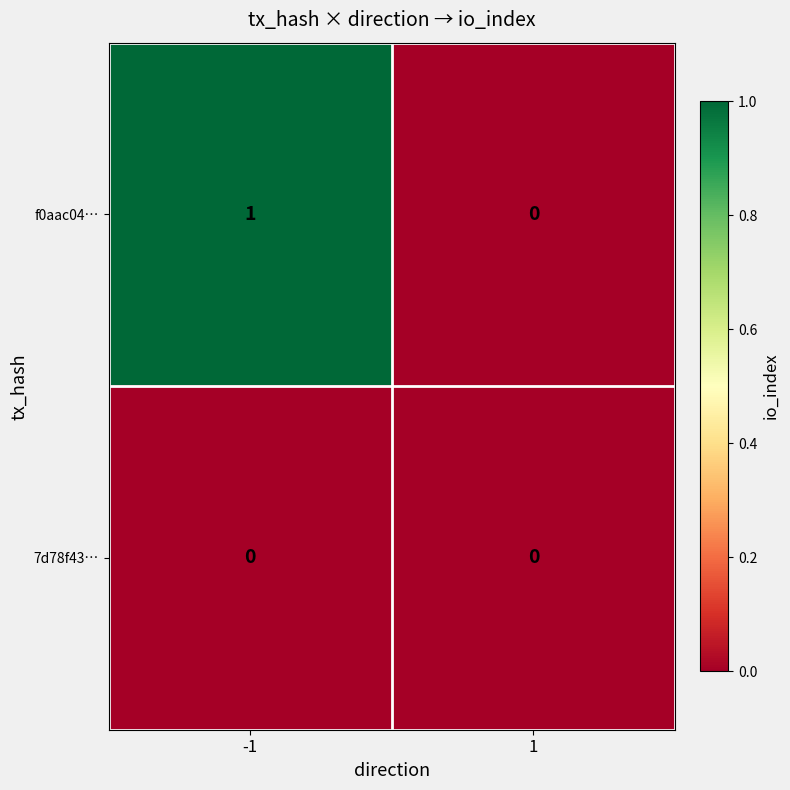

The 7d78f43… series shows 0 at -1. True or false?

True